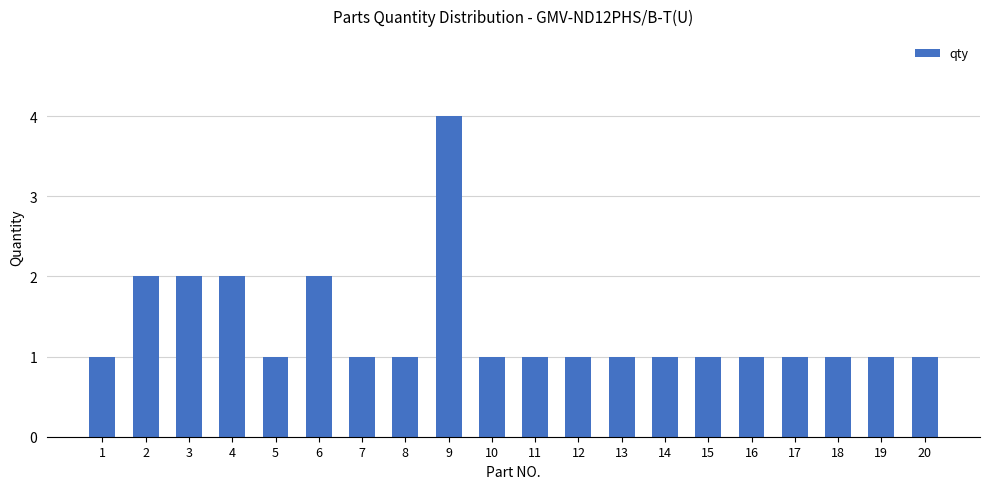

What is the maximum value shown in the chart?

4